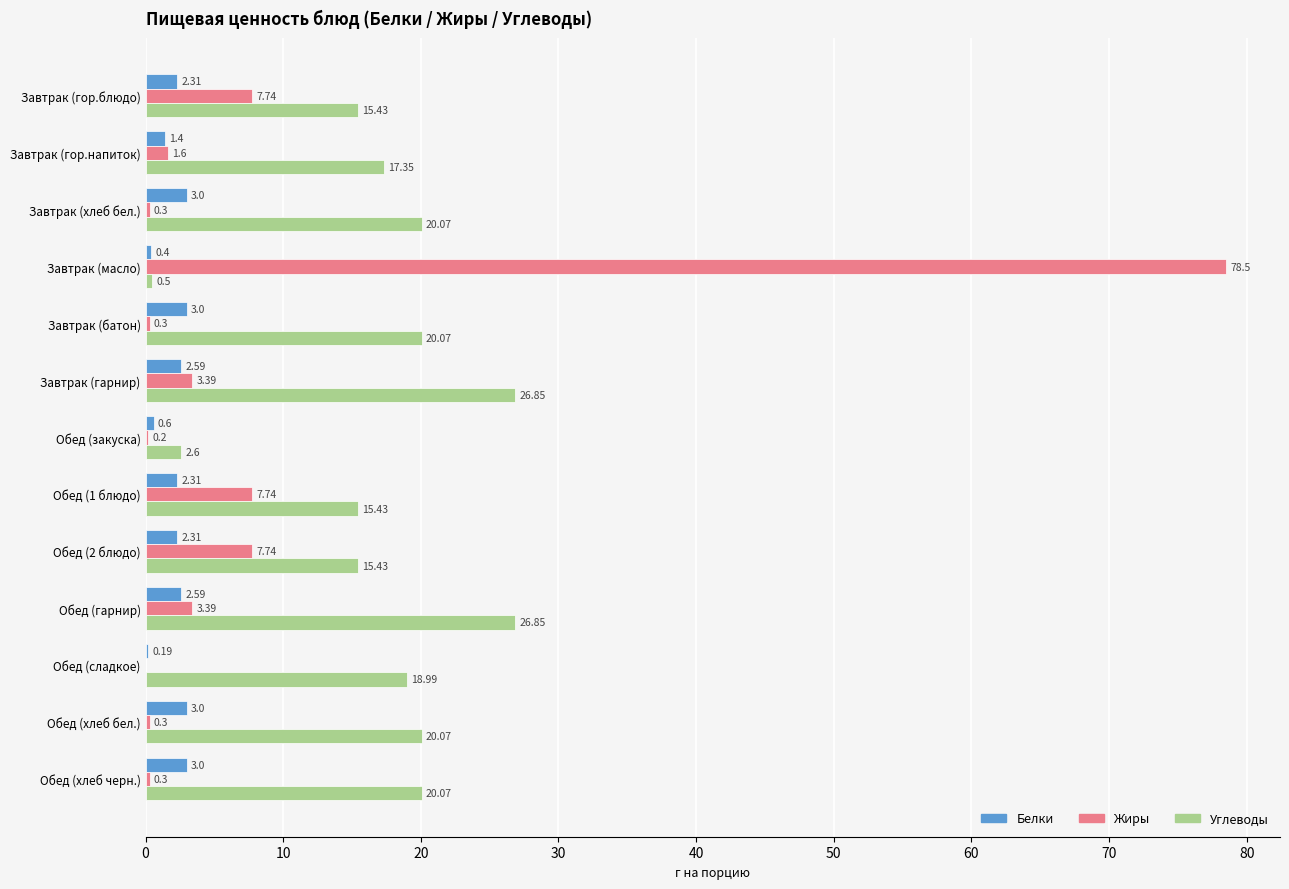

Which series changed the most between Завтрак (хлеб бел.) and Обед (2 блюдо)?

Жиры